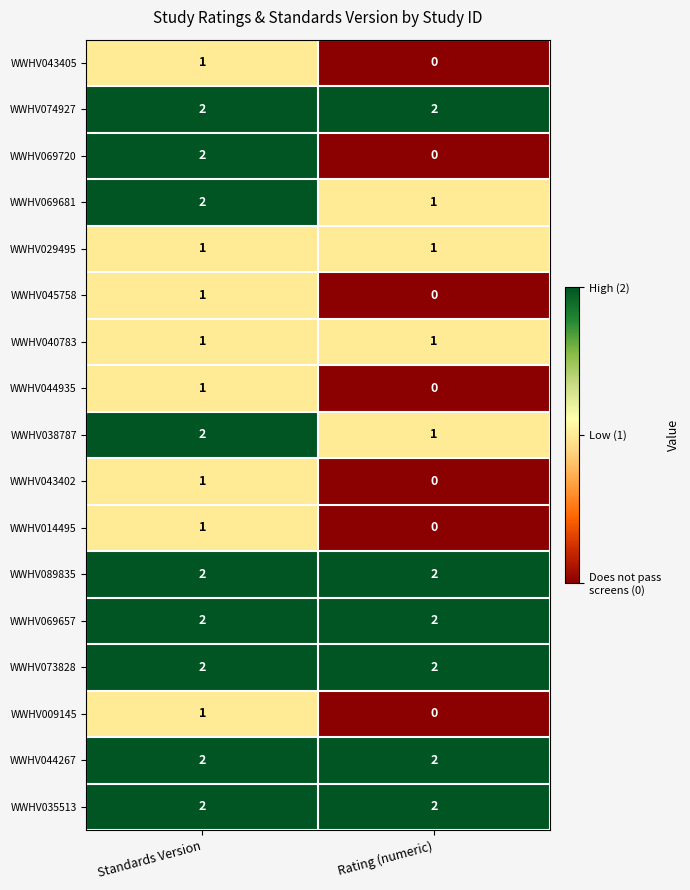

At which label does WWHV069720 reach its minimum?

Rating (numeric)